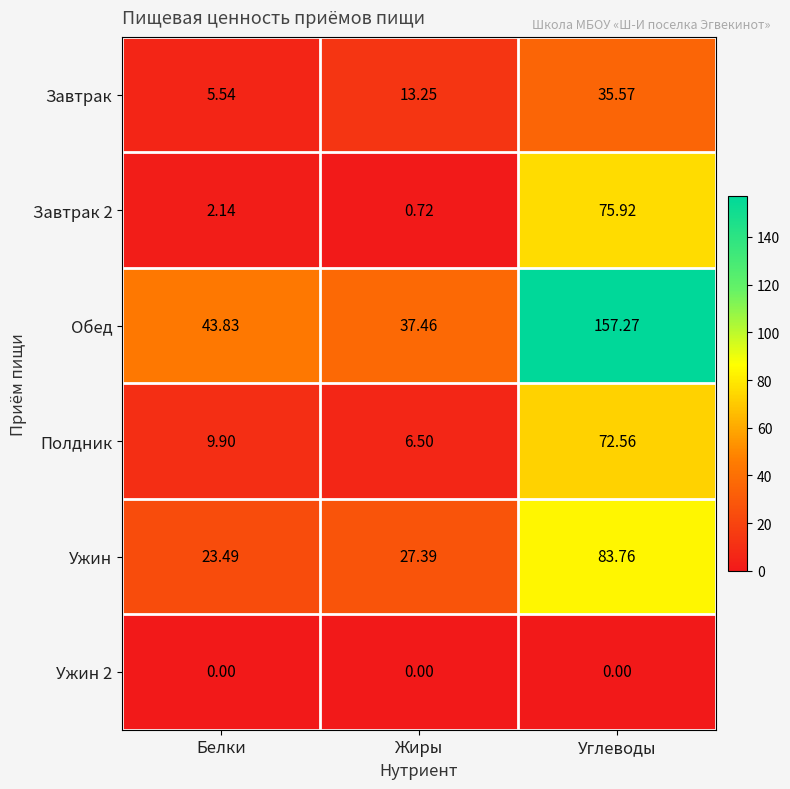

At which label does Завтрак first exceed 13?

Жиры